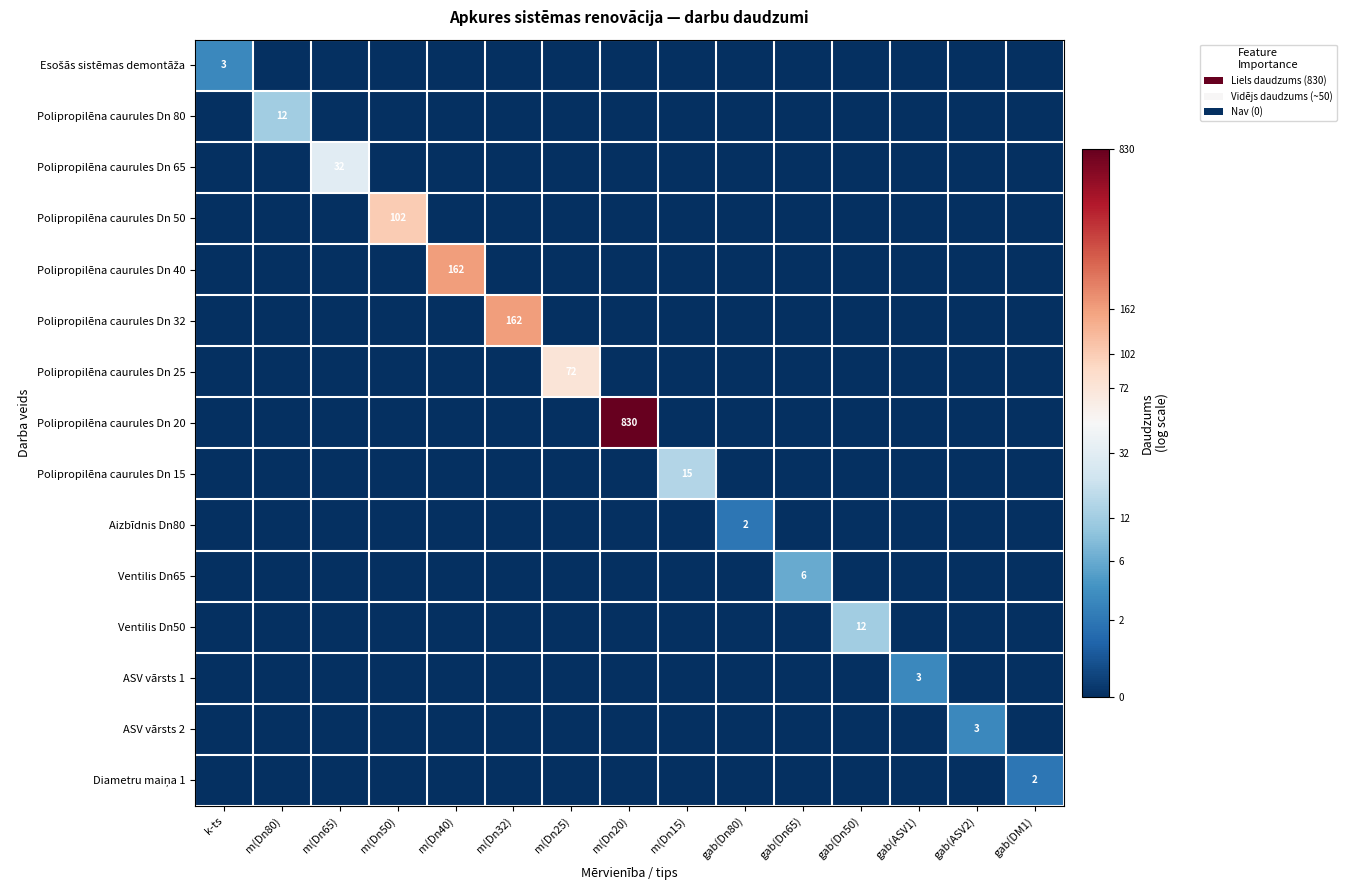

The Aizbīdnis Dn80 series shows 2 at gab(Dn80). True or false?

True